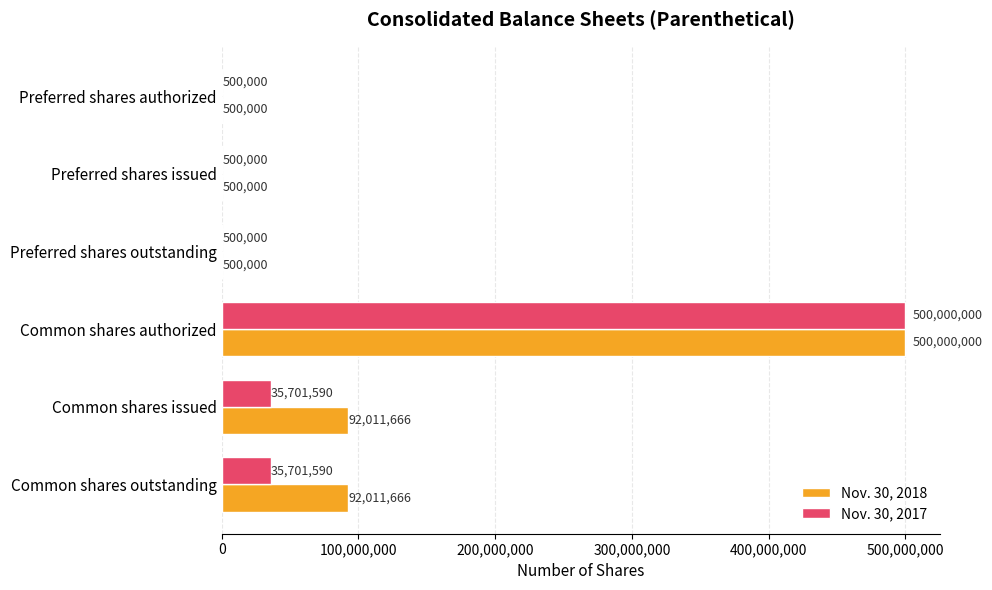

Is it true that Nov. 30, 2018 equals 348070735 at Common shares authorized?

False